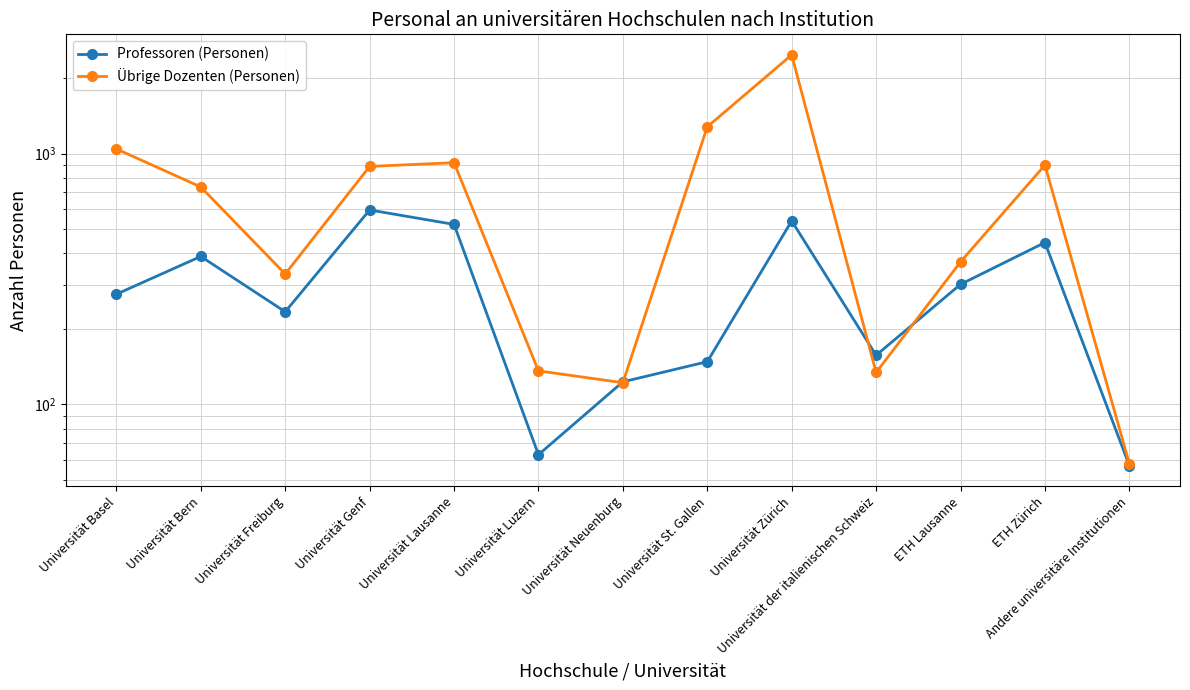

List the series in order of their overall mean, highest first.

Übrige Dozenten (Personen), Professoren (Personen)